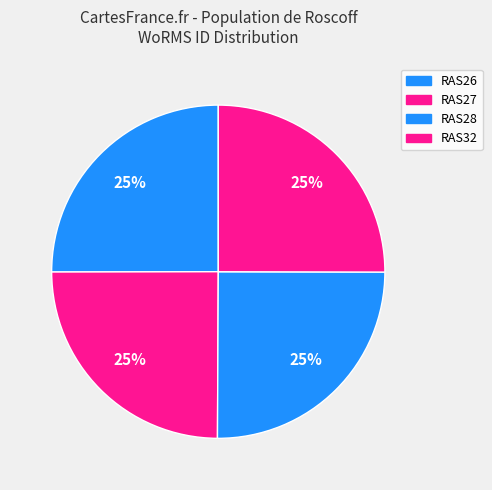

Combined, what portion of the pie is RAS32 and RAS28?

50.1%